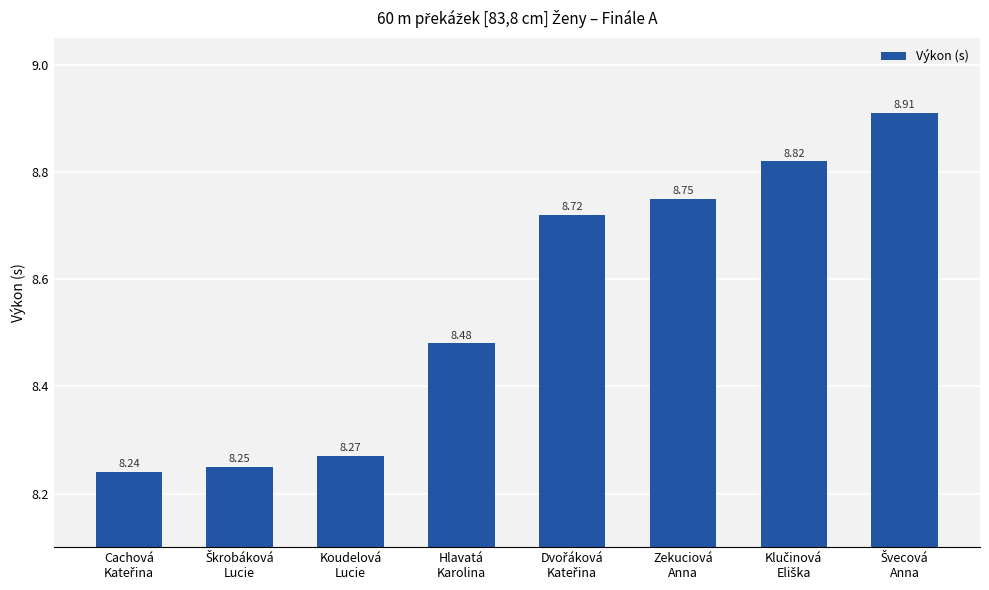

What is the average value?

8.6